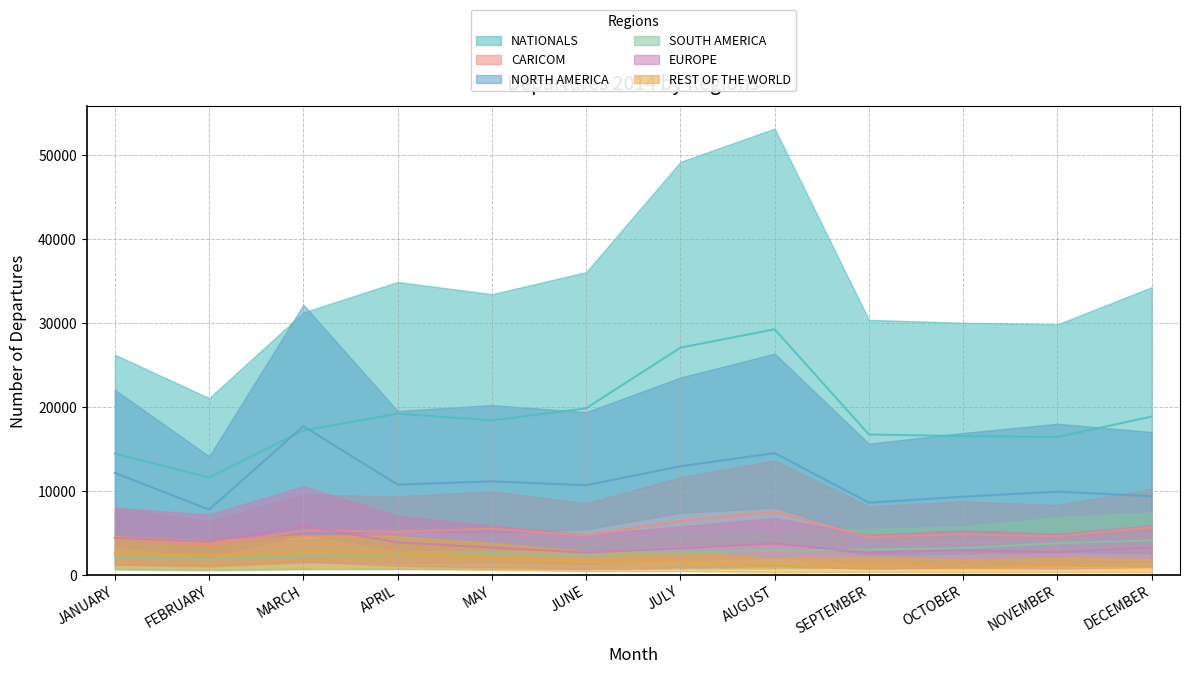

Reading left to right, transcribe all the data shown in this chart.

NATIONALS: JANUARY=14418.8	FEBRUARY=11574.8	MARCH=17189.7	APRIL=19187.9	MAY=18386.0	JUNE=19829.7	JULY=27056.2	AUGUST=29243.5	SEPTEMBER=16703.0	OCTOBER=16512.7	NOVEMBER=16407.6	DECEMBER=18846.3
CARICOM: JANUARY=4400.0	FEBRUARY=3516.2	MARCH=5261.3	APRIL=5128.2	MAY=5472.0	JUNE=4676.7	JULY=6384.4	AUGUST=7487.7	SEPTEMBER=4478.7	OCTOBER=4803.2	NOVEMBER=4565.6	DECEMBER=5637.0
NORTH AMERICA: JANUARY=12122.6	FEBRUARY=7753.9	MARCH=17696.2	APRIL=10731.6	MAY=11118.8	JUNE=10656.8	JULY=12917.9	AUGUST=14490.9	SEPTEMBER=8585.5	OCTOBER=9287.9	NOVEMBER=9894.0	DECEMBER=9347.2
SOUTH AMERICA: JANUARY=2190.7	FEBRUARY=1832.1	MARCH=2305.1	APRIL=2437.6	MAY=2519.0	JUNE=2343.0	JULY=2697.8	AUGUST=2849.6	SEPTEMBER=3009.6	OCTOBER=3164.7	NOVEMBER=3757.1	DECEMBER=4088.2
EUROPE: JANUARY=4379.1	FEBRUARY=3953.4	MARCH=5798.1	APRIL=3851.1	MAY=3223.6	JUNE=2631.2	JULY=3161.4	AUGUST=3713.1	SEPTEMBER=2610.9	OCTOBER=2916.1	NOVEMBER=2680.2	DECEMBER=3240.1
REST OF THE WORLD: JANUARY=2527.8	FEBRUARY=2255.6	MARCH=2587.8	APRIL=2529.5	MAY=2084.0	JUNE=1532.9	JULY=1557.1	AUGUST=1086.2	SEPTEMBER=1178.1	OCTOBER=986.7	NOVEMBER=1109.4	DECEMBER=1021.9